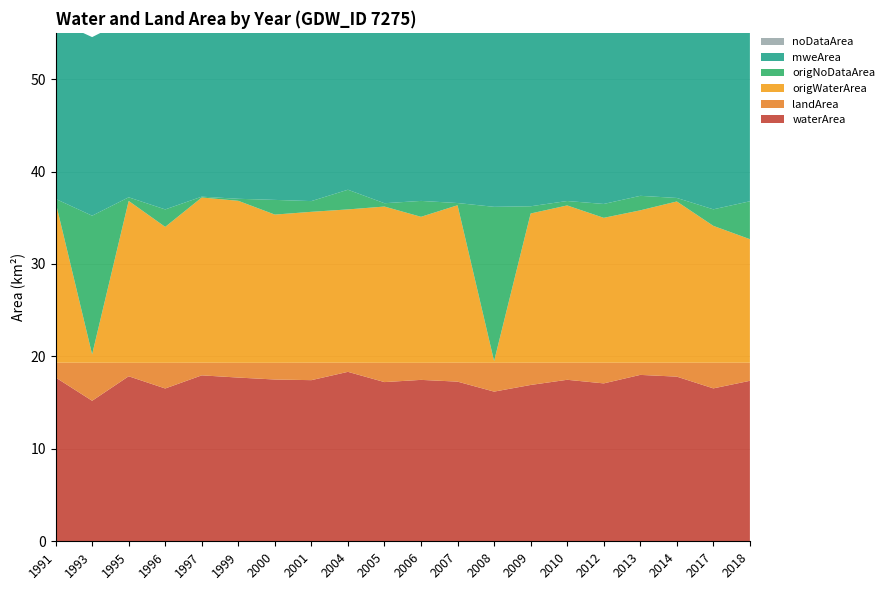

Reading right to left, extract all data points from this chart.

waterArea: 2018=17.4	2017=16.5	2014=17.8	2013=18.0	2012=17.1	2010=17.5	2009=16.9	2008=16.2	2007=17.3	2006=17.5	2005=17.2	2004=18.3	2001=17.4	2000=17.5	1999=17.7	1997=17.9	1996=16.5	1995=17.9	1993=15.2	1991=17.7
landArea: 2018=2.0	2017=2.8	2014=1.5	2013=1.3	2012=2.2	2010=1.9	2009=2.4	2008=3.1	2007=2.0	2006=1.9	2005=2.1	2004=1.0	2001=1.9	2000=1.8	1999=1.6	1997=1.4	1996=2.8	1995=1.5	1993=4.1	1991=1.6
origWaterArea: 2018=13.4	2017=14.8	2014=17.4	2013=16.5	2012=15.7	2010=17.0	2009=16.1	2008=0.2	2007=17.0	2006=15.8	2005=16.9	2004=16.6	2001=16.3	2000=16.0	1999=17.5	1997=17.9	1996=14.7	1995=17.5	1993=0.9	1991=17.4
origNoDataArea: 2018=4.1	2017=1.8	2014=0.4	2013=1.6	2012=1.5	2010=0.5	2009=0.8	2008=16.7	2007=0.2	2006=1.7	2005=0.4	2004=2.1	2001=1.2	2000=1.6	1999=0.2	1997=0.1	1996=1.9	1995=0.4	1993=15.0	1991=0.3
mweArea: 2018=19.3	2017=19.3	2014=19.3	2013=19.3	2012=19.3	2010=19.3	2009=19.3	2008=19.3	2007=19.3	2006=19.3	2005=19.3	2004=19.3	2001=19.3	2000=19.3	1999=19.3	1997=19.3	1996=19.3	1995=19.3	1993=19.3	1991=19.3
noDataArea: 2018=0.0	2017=0.0	2014=0.0	2013=0.0	2012=0.0	2010=0.0	2009=0.0	2008=0.0	2007=0.0	2006=0.0	2005=0.0	2004=0.0	2001=0.0	2000=0.0	1999=0.0	1997=0.0	1996=0.0	1995=0.0	1993=0.0	1991=0.0